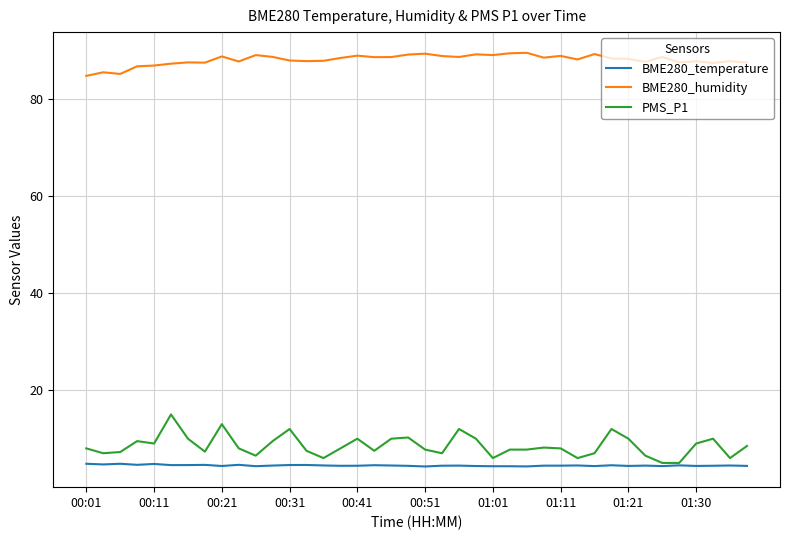

Which series has the widest spread of values?

PMS_P1